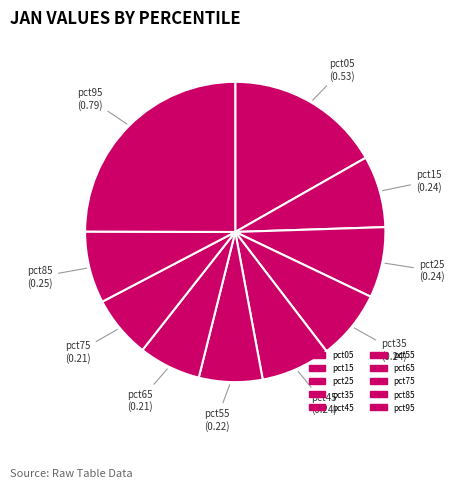

The pct75 slice represents 7% of the pie. True or false?

True